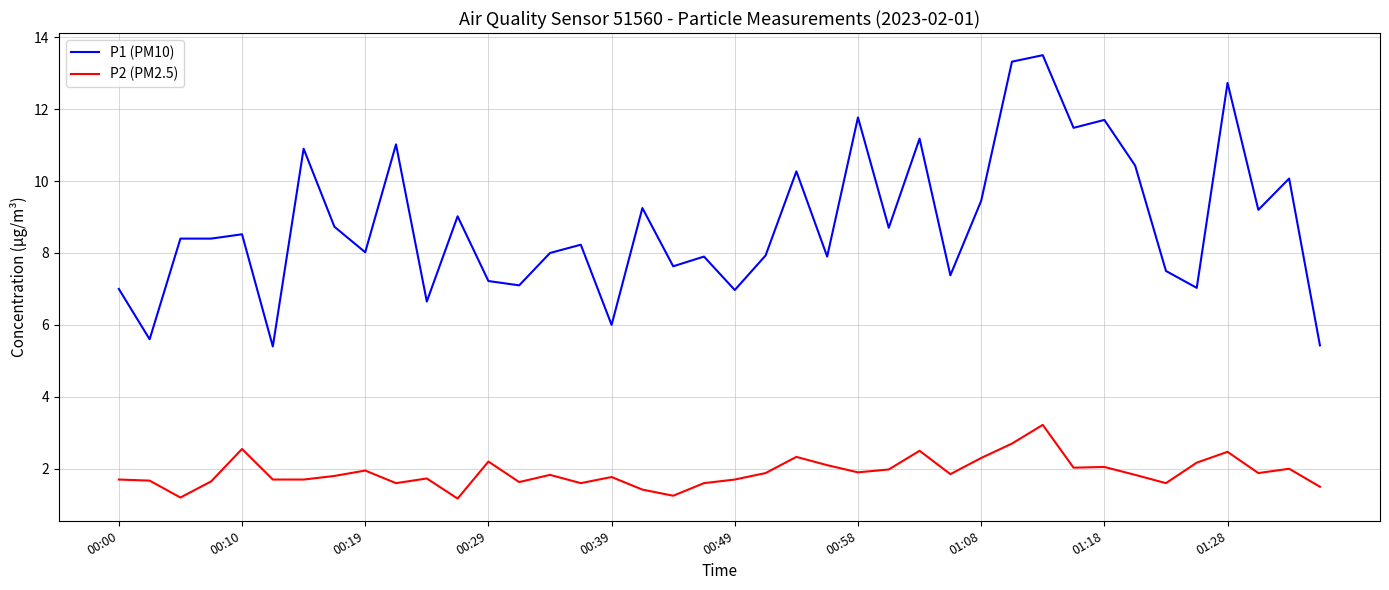

Which series has the widest spread of values?

P1 (PM10)